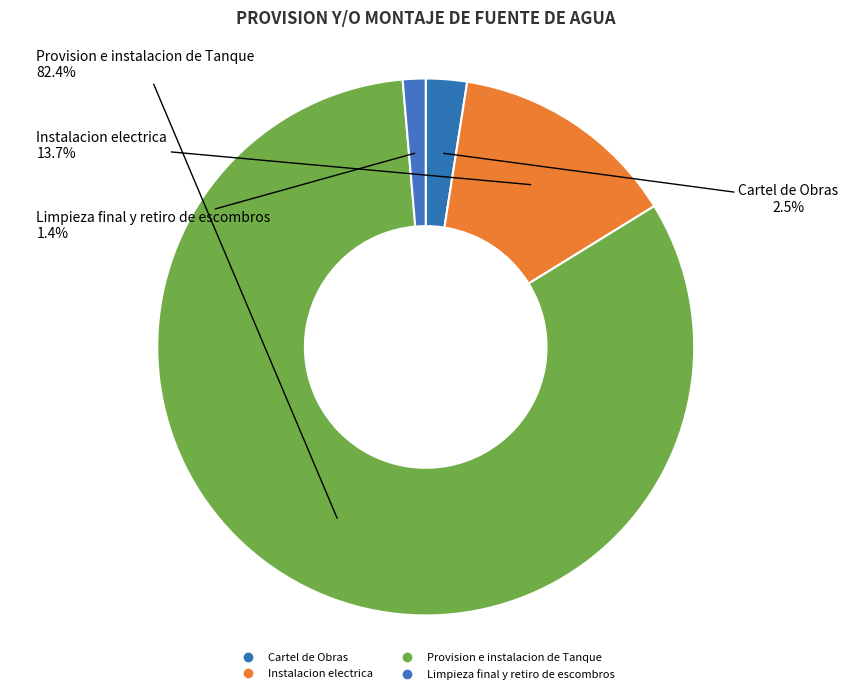

How many segments does this pie chart have?

4